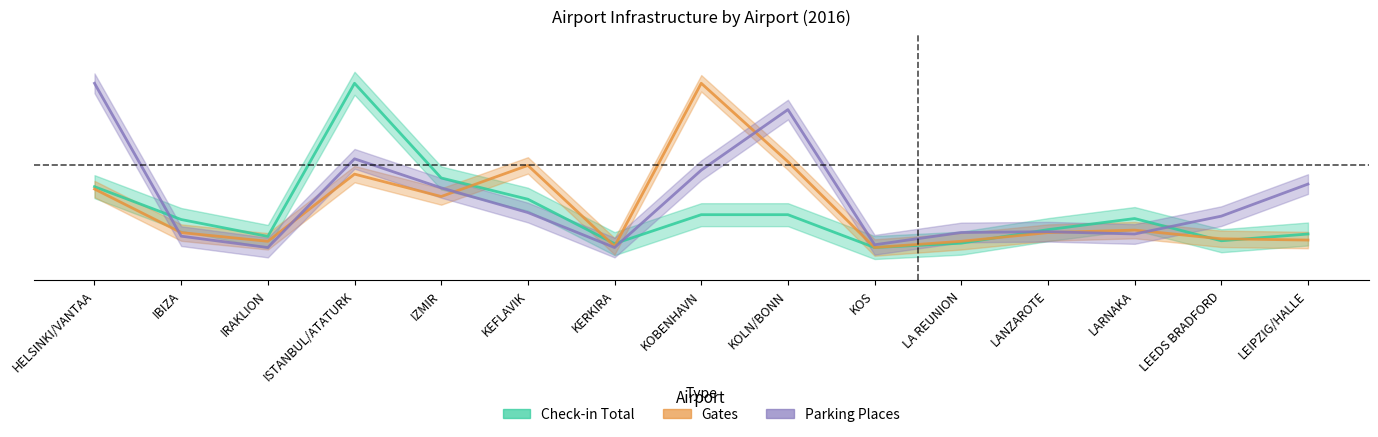

What is the highest value of the Check-in Total series?

1.0